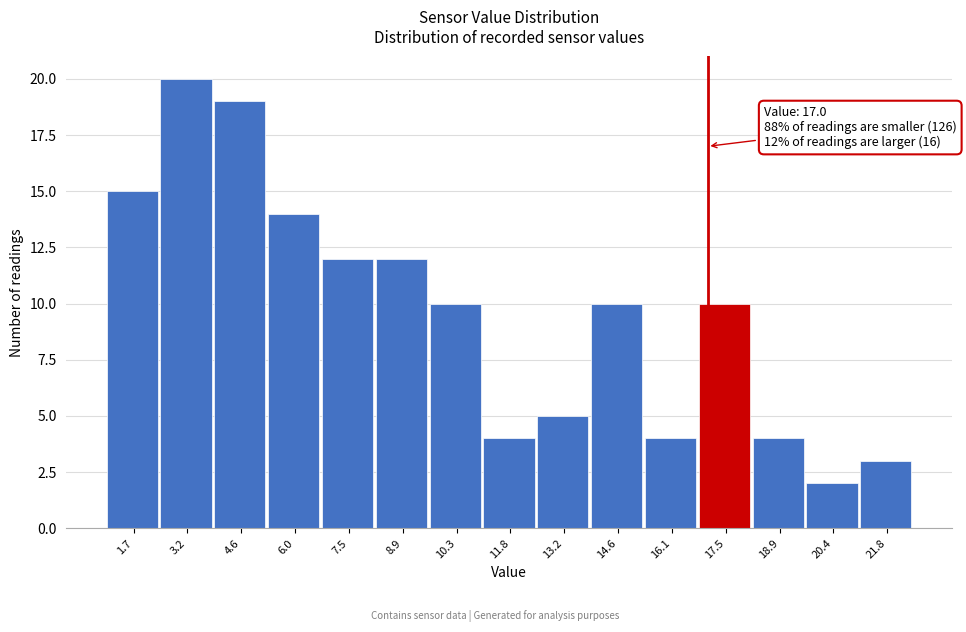

Which range on the x-axis has the tallest bar?

2.4 to 3.8